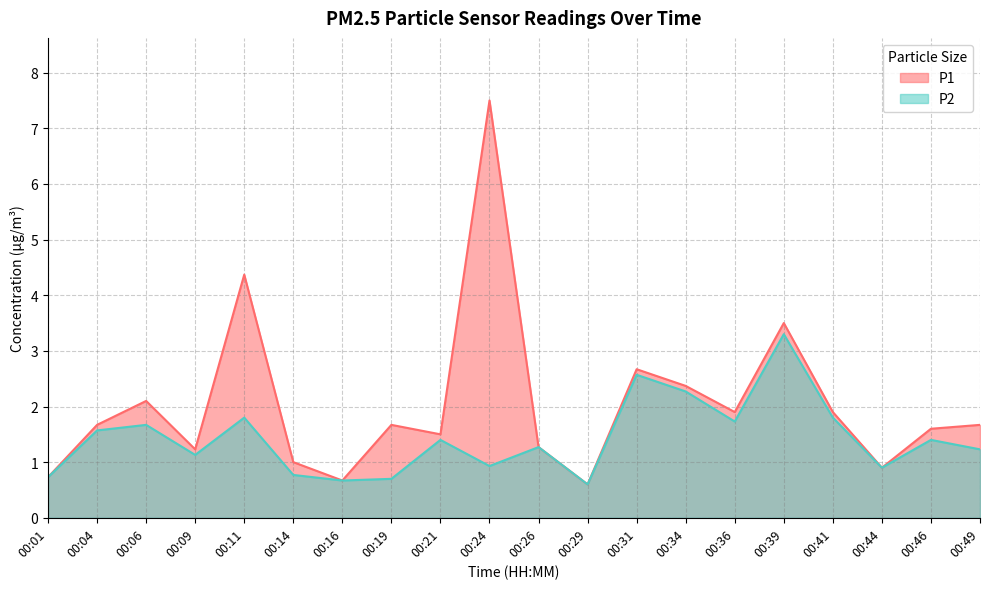

At which category does P1 reach its first local valley?

00:09